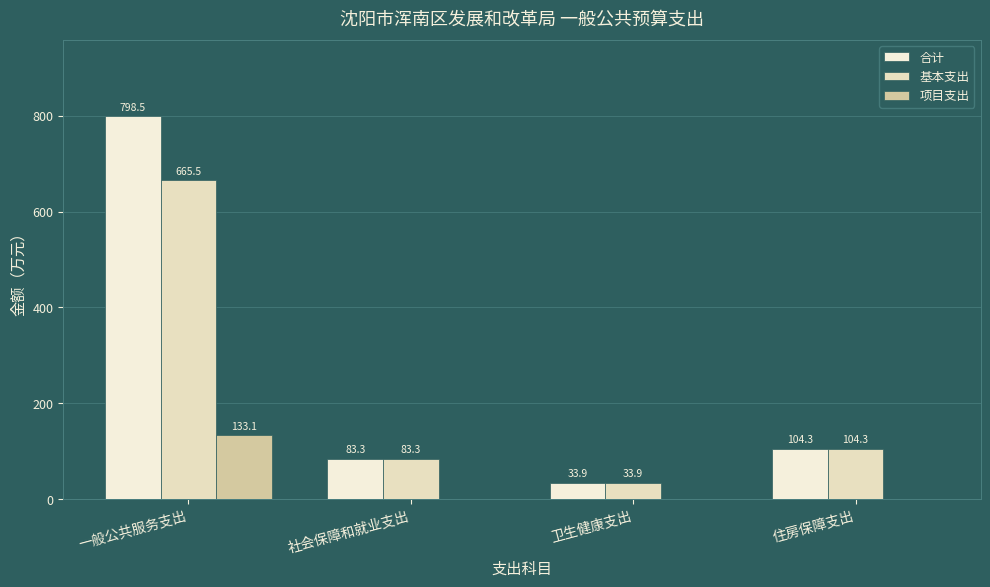

The 基本支出 series shows 71.0 at 住房保障支出. True or false?

False